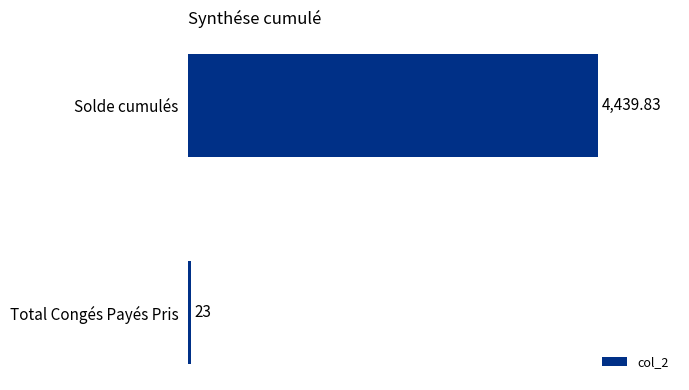

Which has a higher value, Total Congés Payés Pris or Solde cumulés?

Solde cumulés